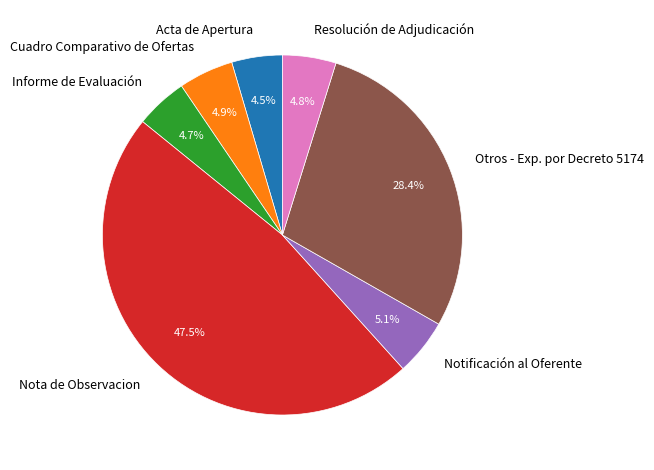

Approximately how many times larger is the value at Resolución de Adjudicación compared to Notificación al Oferente?

0.9